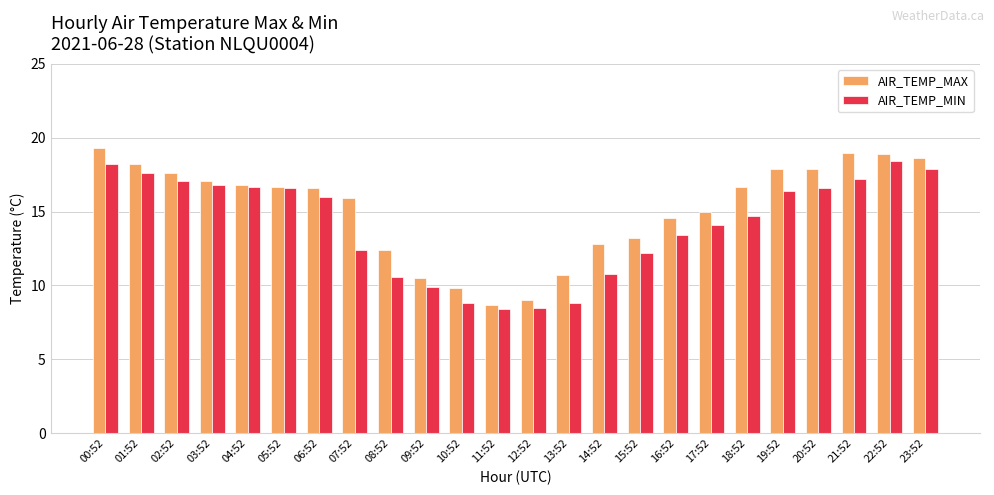

How many distinct data groups are displayed?

2